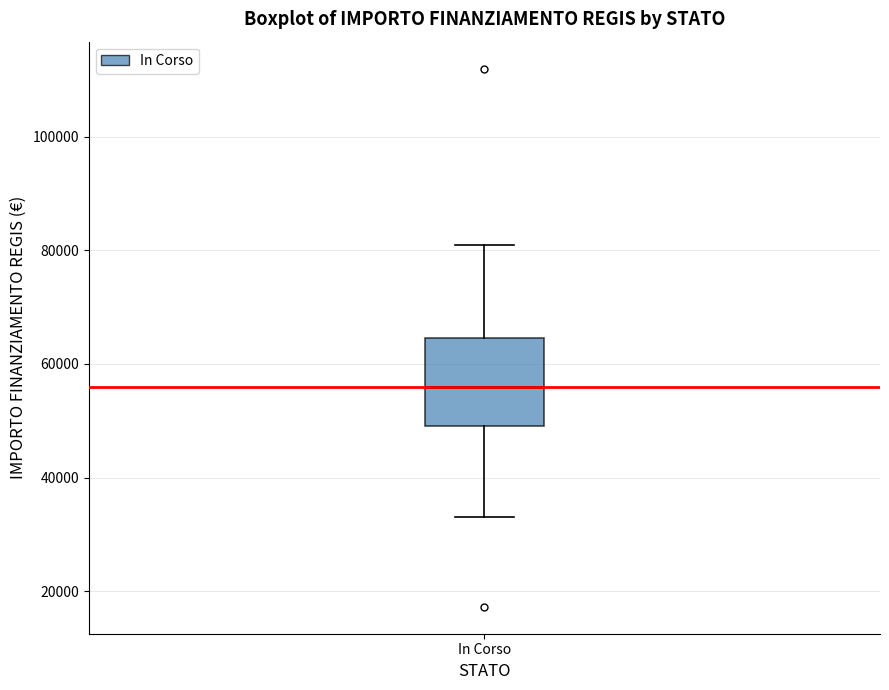

Read this box plot against the y-axis: the position of the median line, the range covered by the box, and the ends of both whiskers. The values are not printed on the chart, so give them approximately, as read against the axis.

median 56000, box 50000 to 64000, whiskers 32000 to 80000